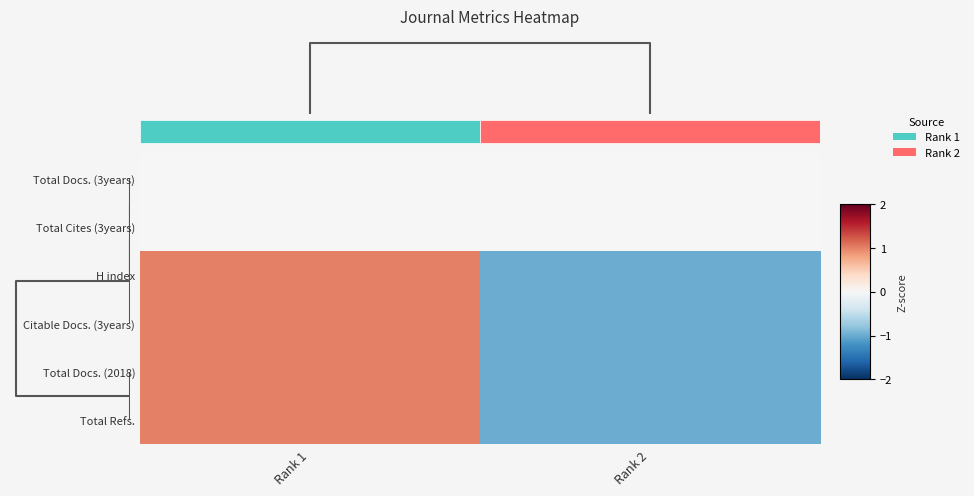

What is the difference between the maximum and minimum values in the Total Refs. series?

2